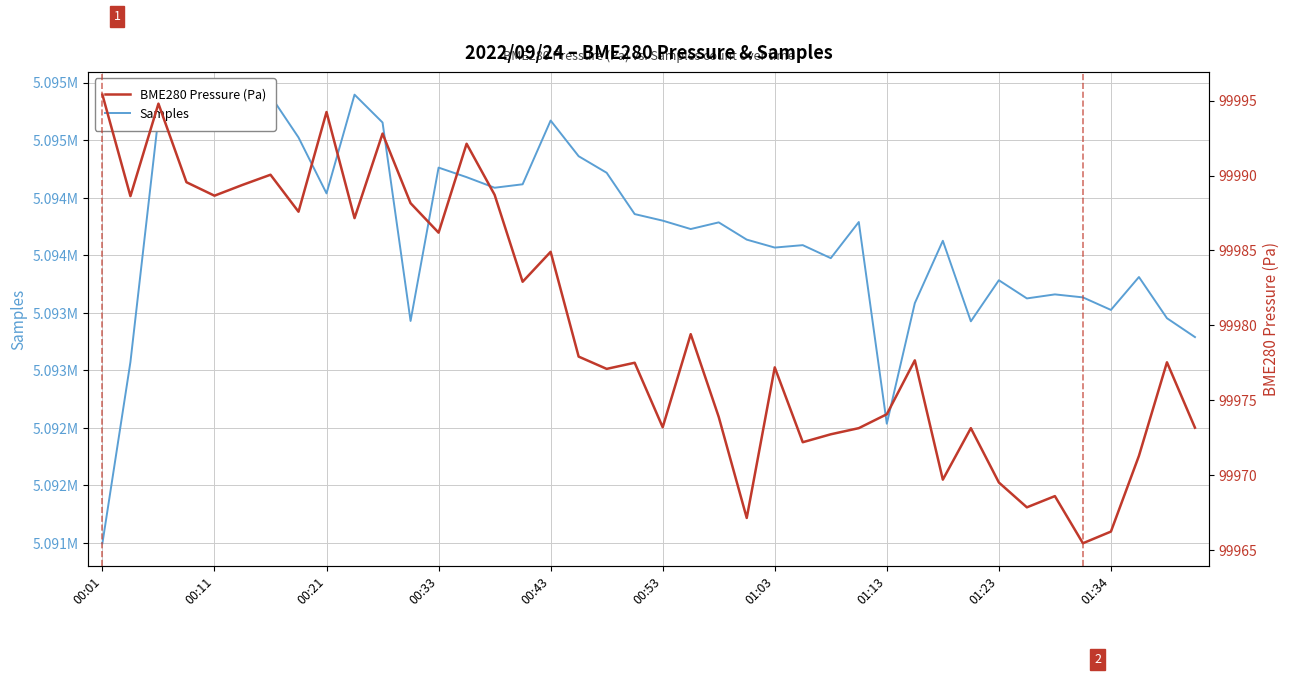

The value of BME280 Pressure (Pa) at 23 is 168834.2. True or false?

False